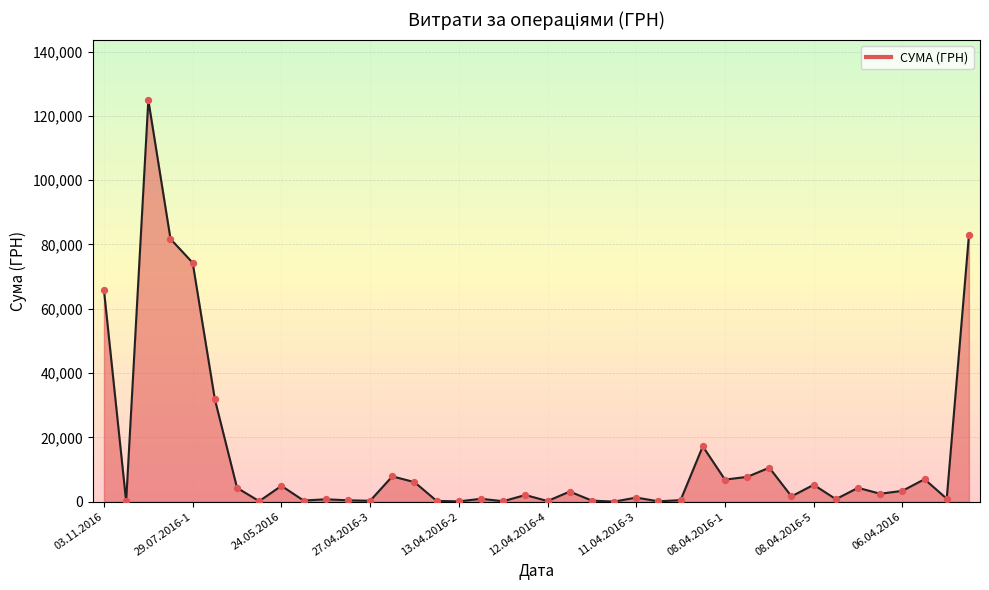

What is the difference between the maximum and minimum values?

124867.4